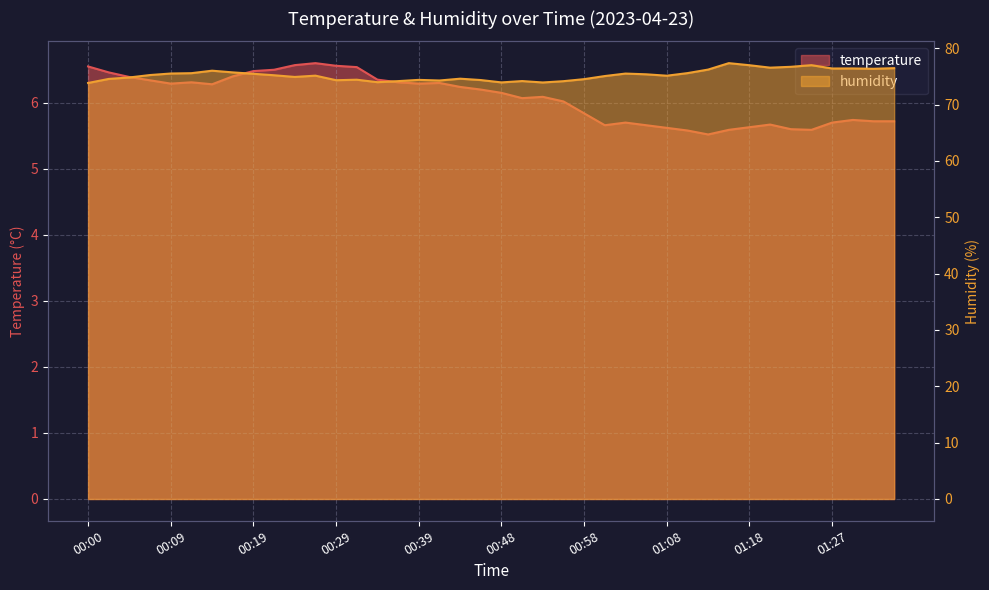

True or false: temperature and humidity cross at least once.

False